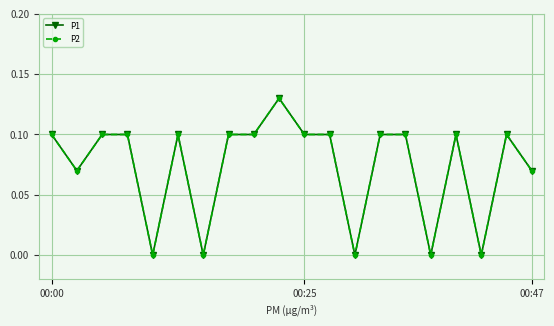

At how many categories does at least one series exceed 0?

15